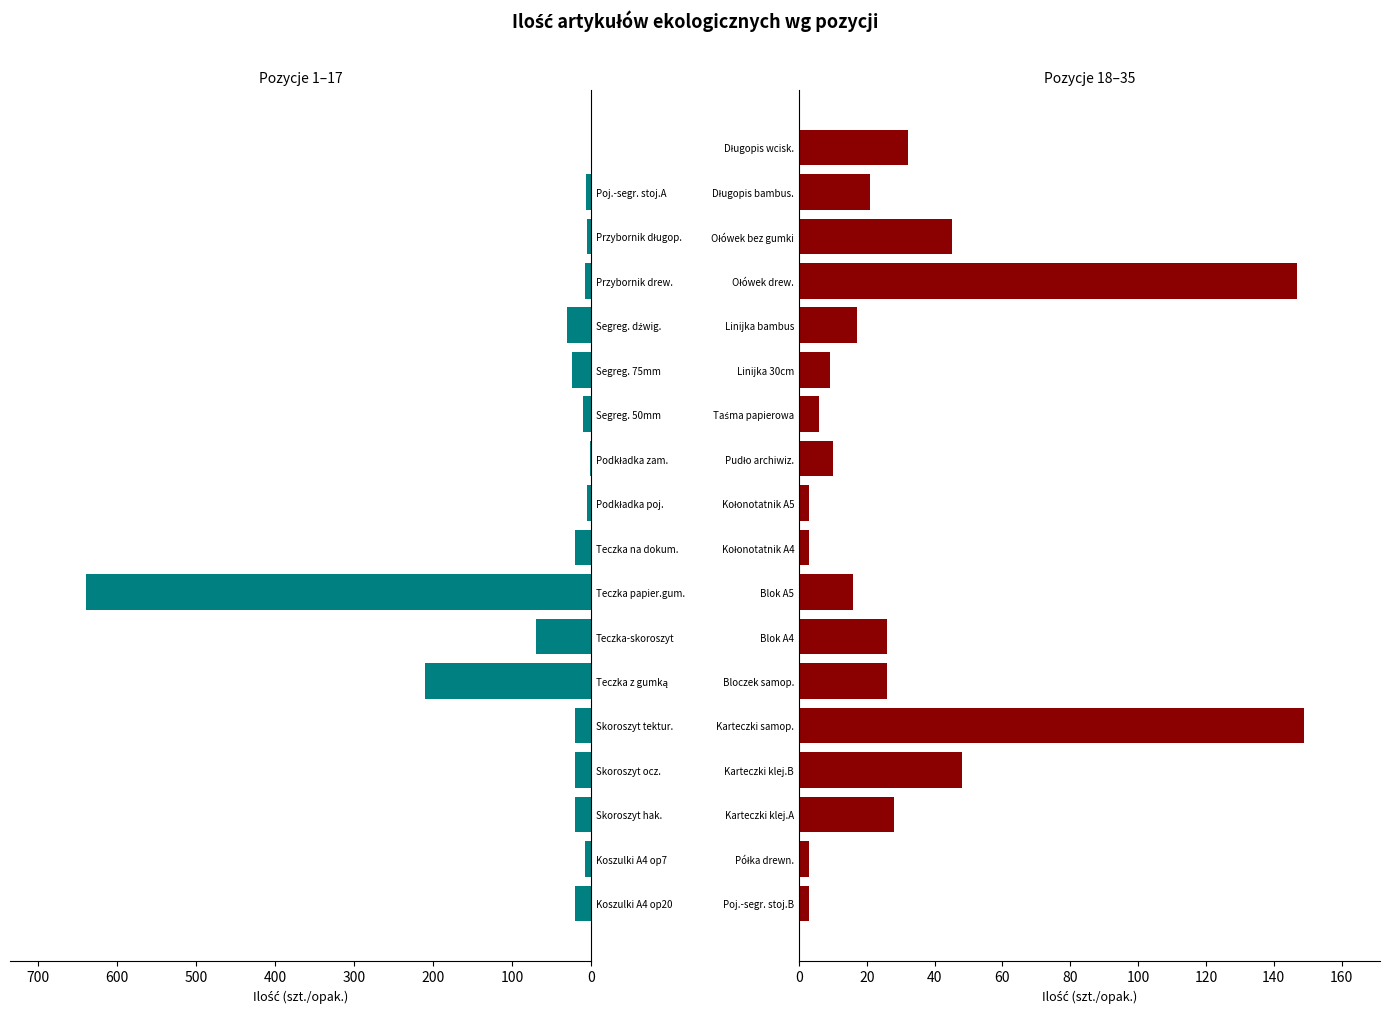

Reading right to left, extract all data points from this chart.

Ilość (1-17): 0	6	5	8	30	24	10	1	5	20	640	70	210	20	20	20	7	20
Ilość (18-35): 32	21	45	147	17	9	6	10	3	3	16	26	26	149	48	28	3	3